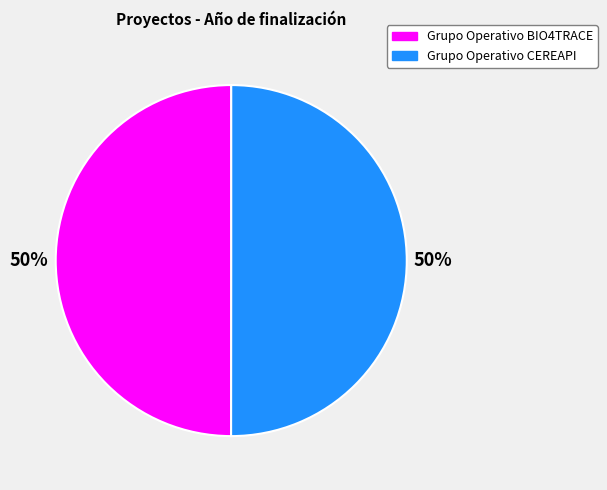

What is the ratio of the value at Grupo Operativo CEREAPI to the value at Grupo Operativo BIO4TRACE?

1.0